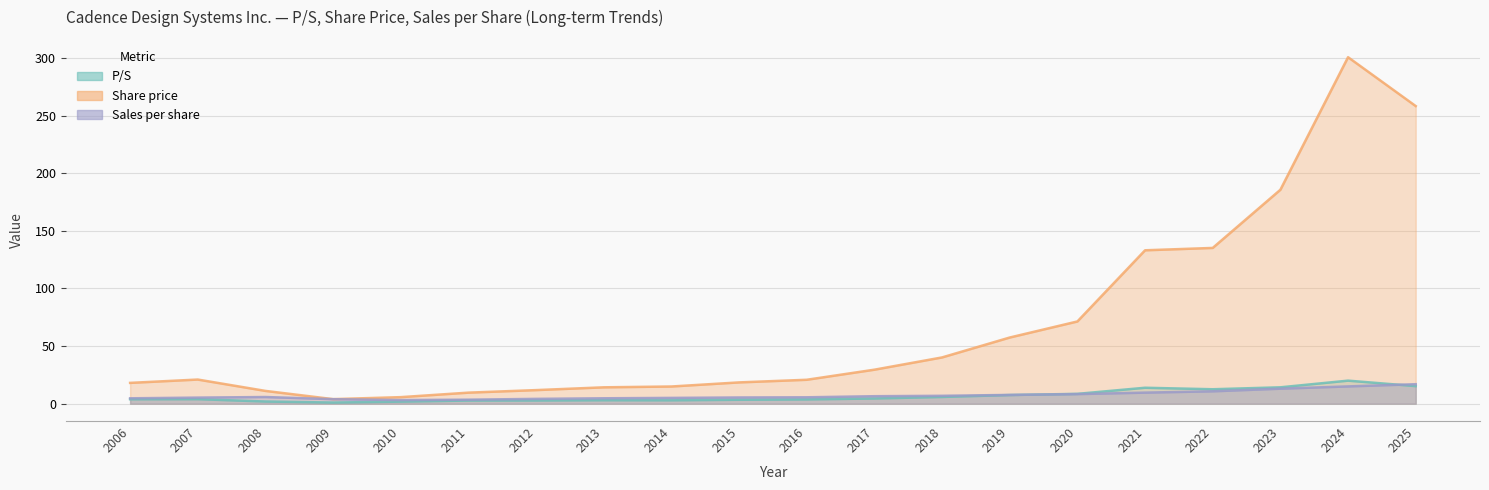

True or false: P/S and Share price cross at least once.

False